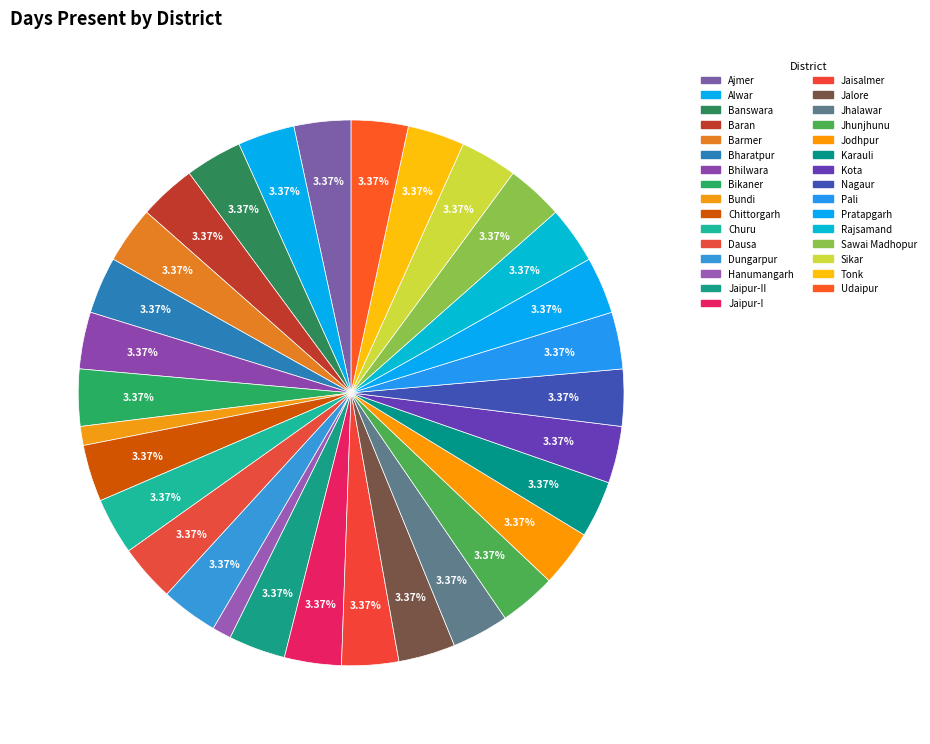

Which category has the smallest portion of the pie?

Bundi